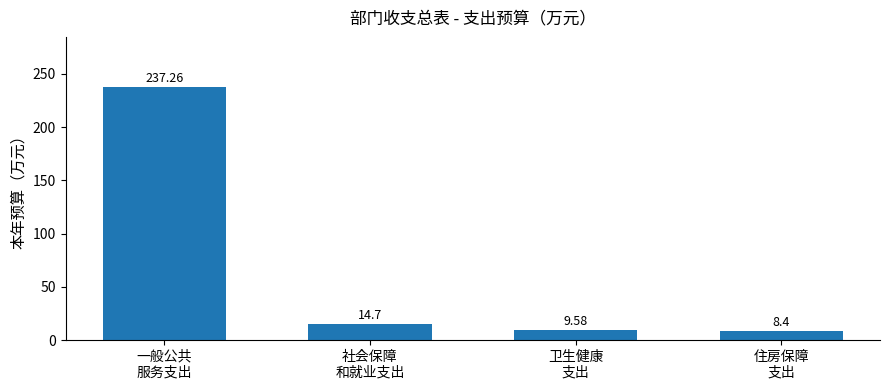

The value at 一般公共
服务支出 is 359.9. True or false?

False